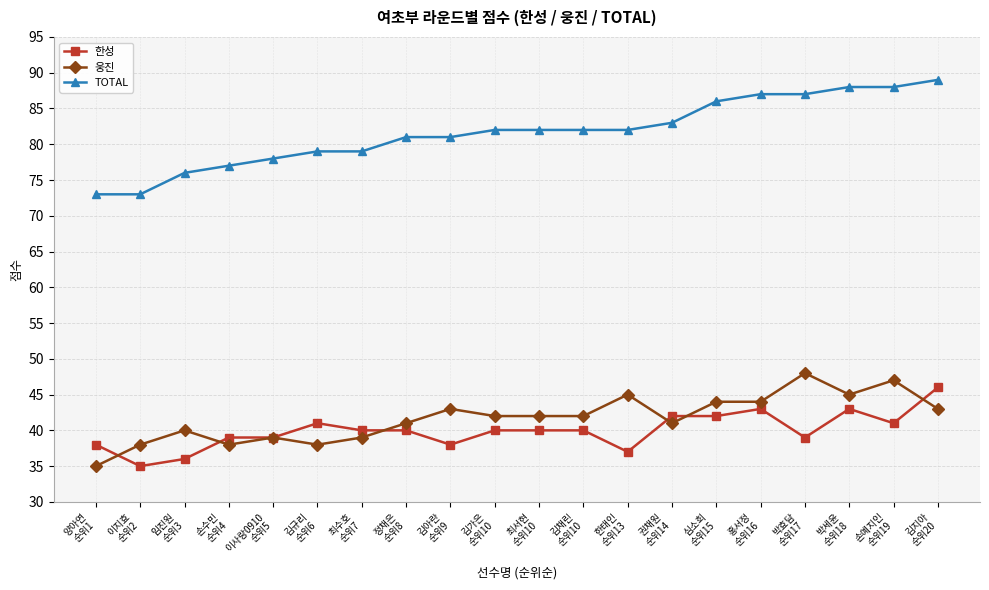

At which label does 한성 reach its minimum?

이지효
순위2